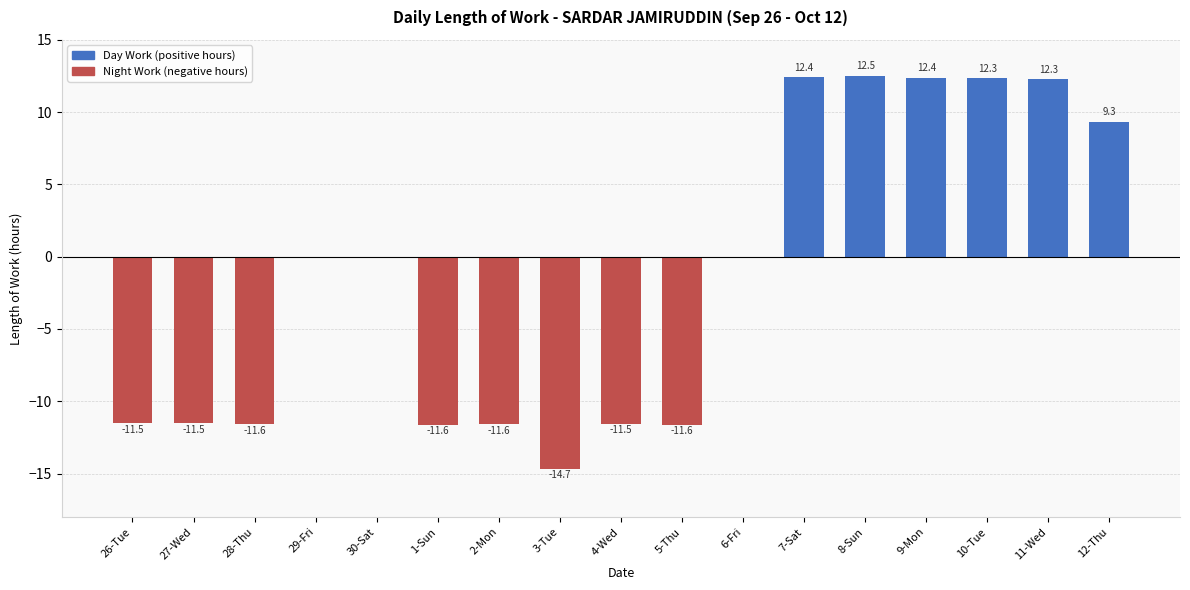

What is the sum of all values?

-24.4